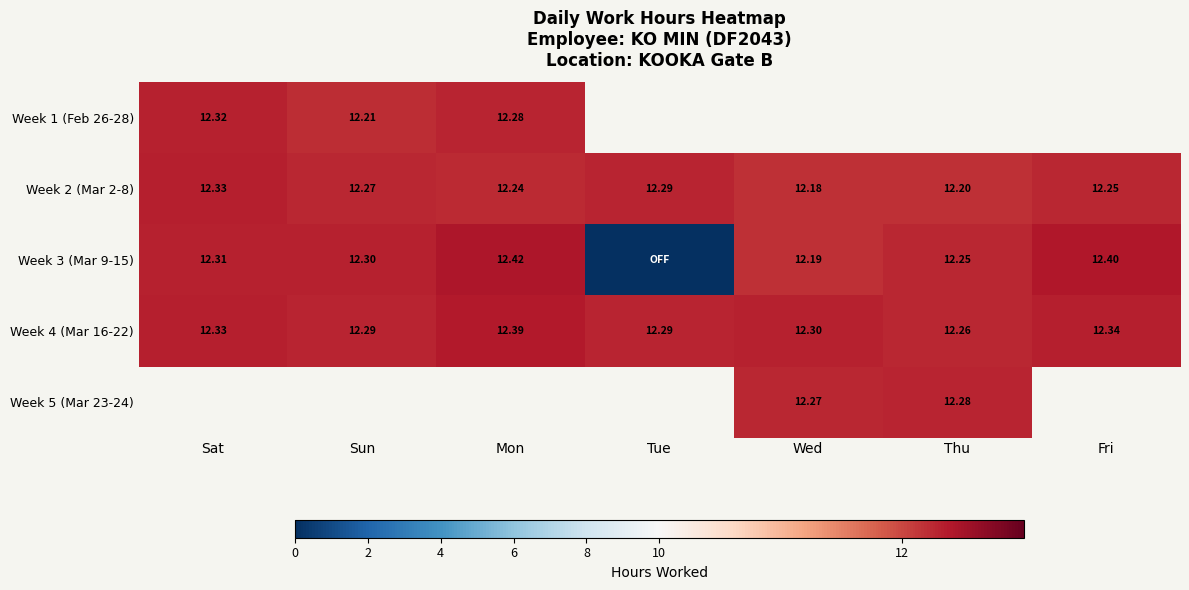

Is the value of Week 4 (Mar 16-22) at Tue greater than the value of Week 1 (Feb 26-28) at Mon?

Yes